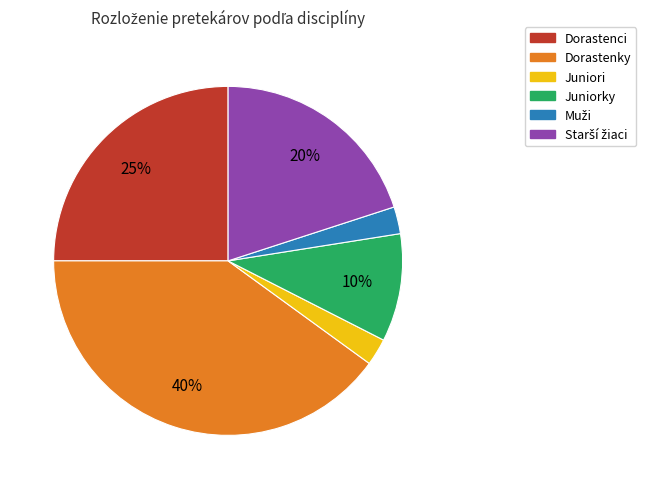

To the nearest percent, what is the average slice percentage?

17%